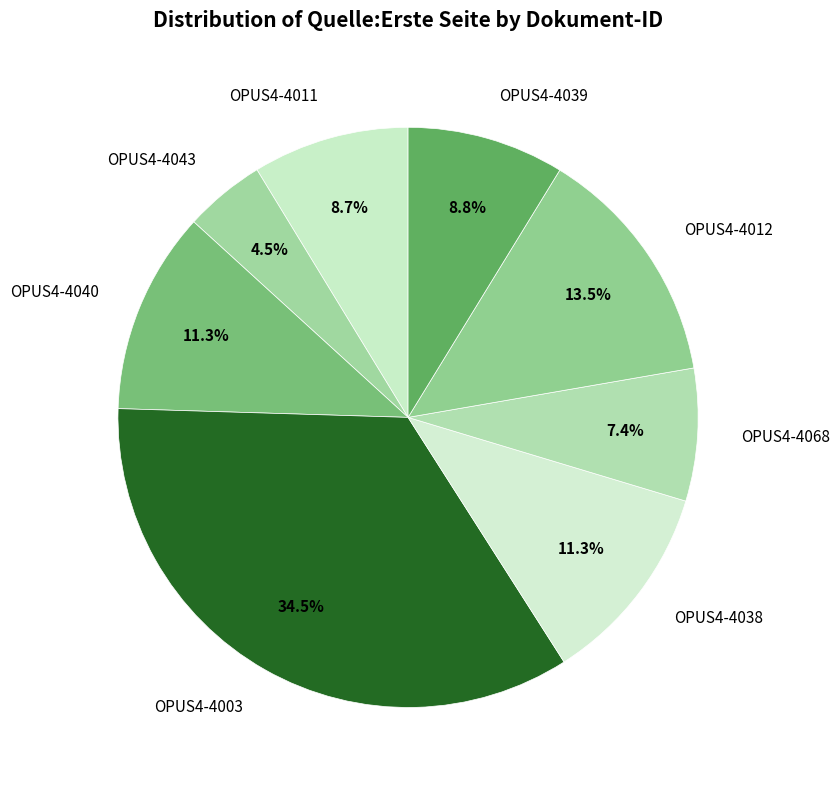

Which category has the smallest portion of the pie?

OPUS4-4043